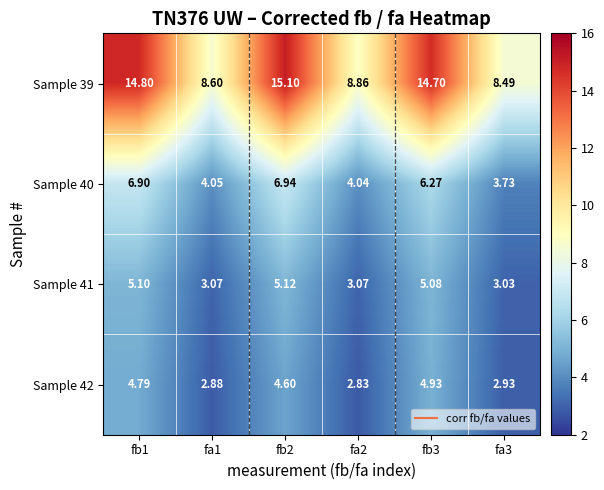

Is the value of Sample 40 at fa3 greater than the value of Sample 41 at fa3?

Yes